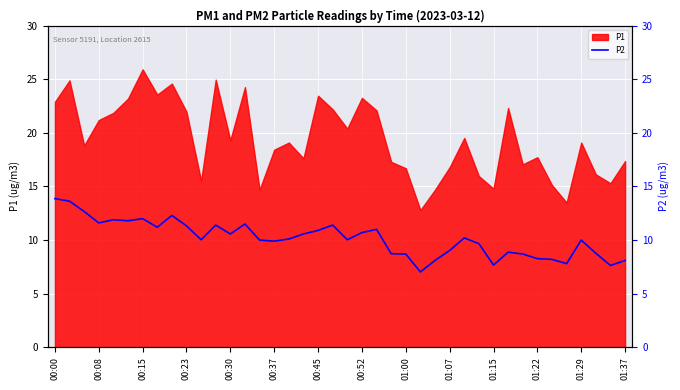

What is the smallest value displayed?

7.0